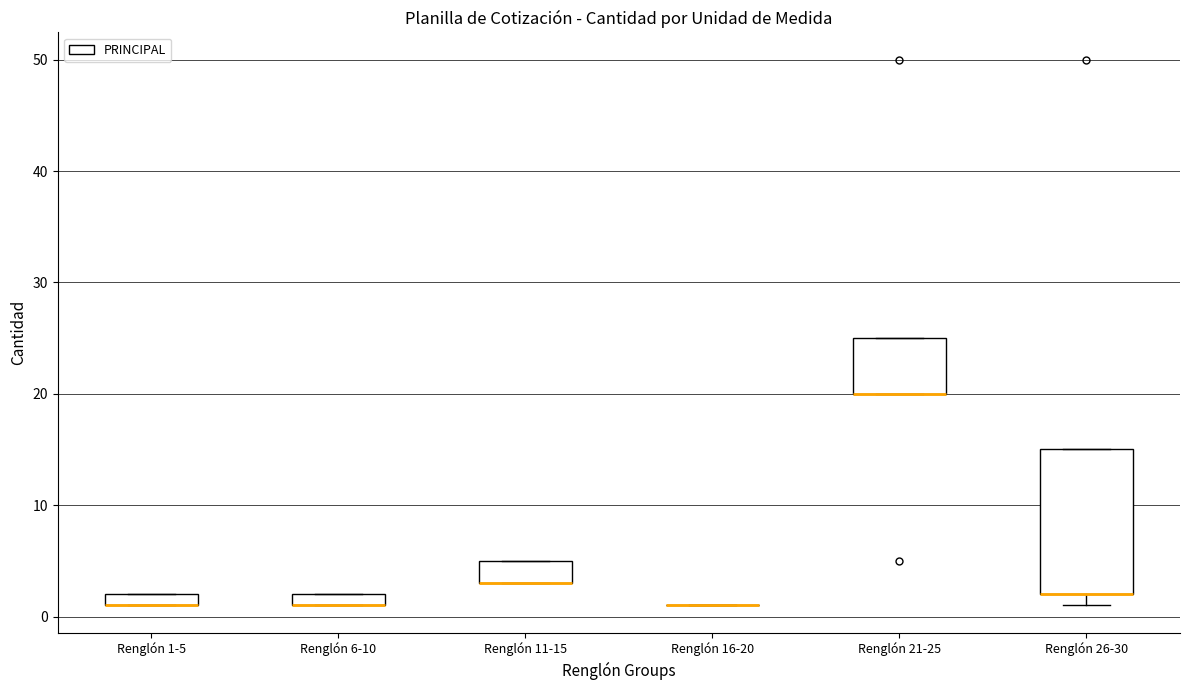

Where is the lower edge of the box for Renglón 21-25 on the y-axis? The values are not printed on the chart, so give them approximately, as read against the axis.

20